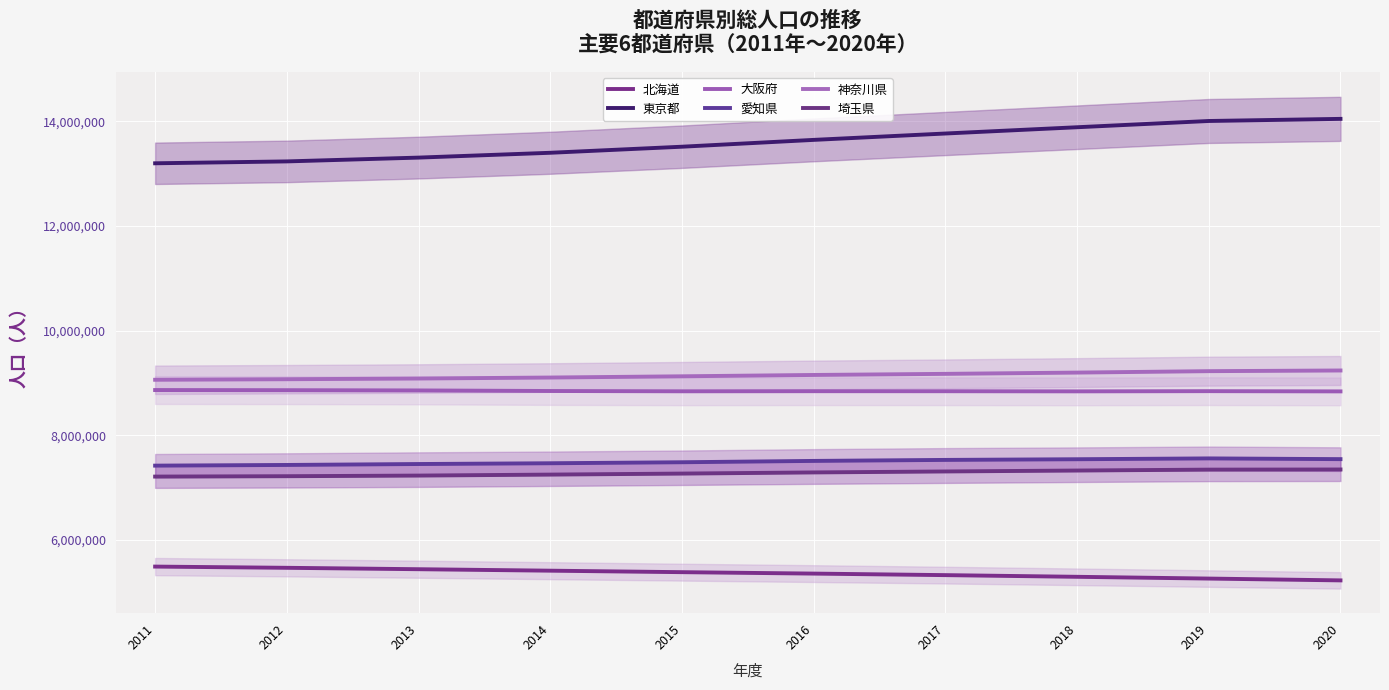

Which category has the lowest value across all series?

2020